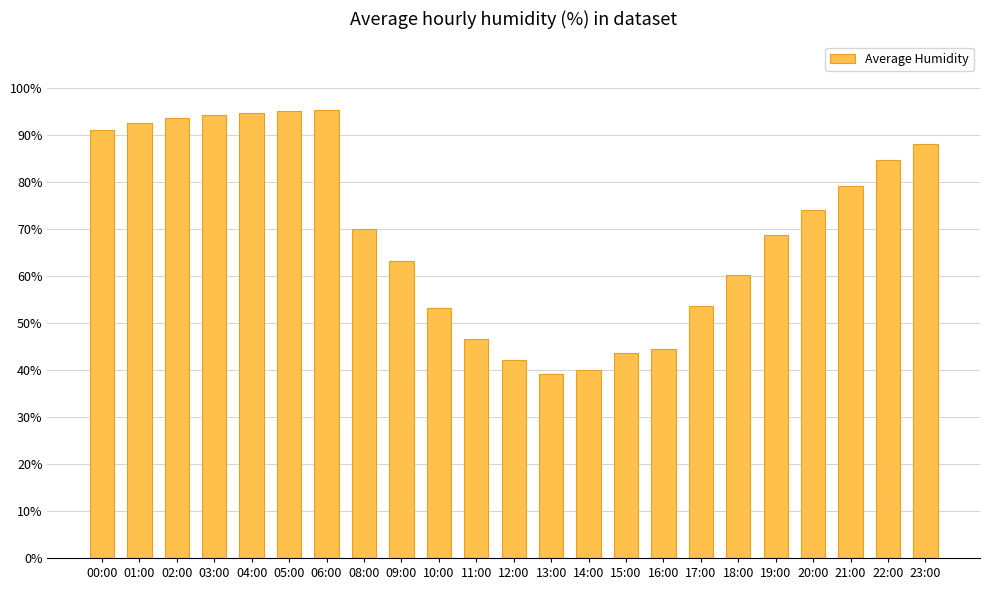

What is the sum of all values?

1608.8